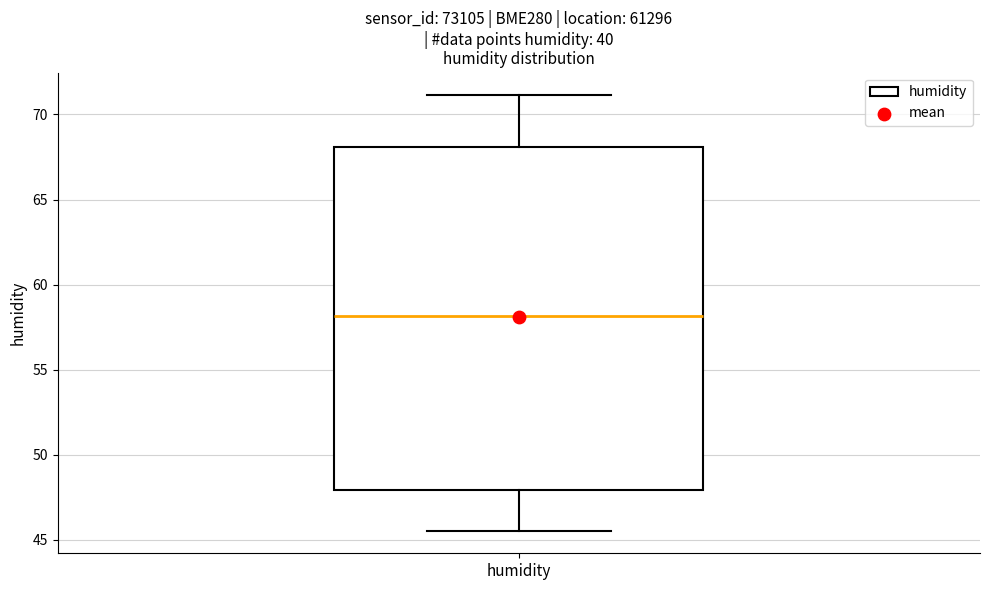

Transcribe this box plot: give where the median line is, the range the box spans, and where the two whiskers end, as read against the y-axis. The values are not printed on the chart, so give them approximately, as read against the axis.

median 58.0, box 48.0 to 68.0, whiskers 45.5 to 71.0